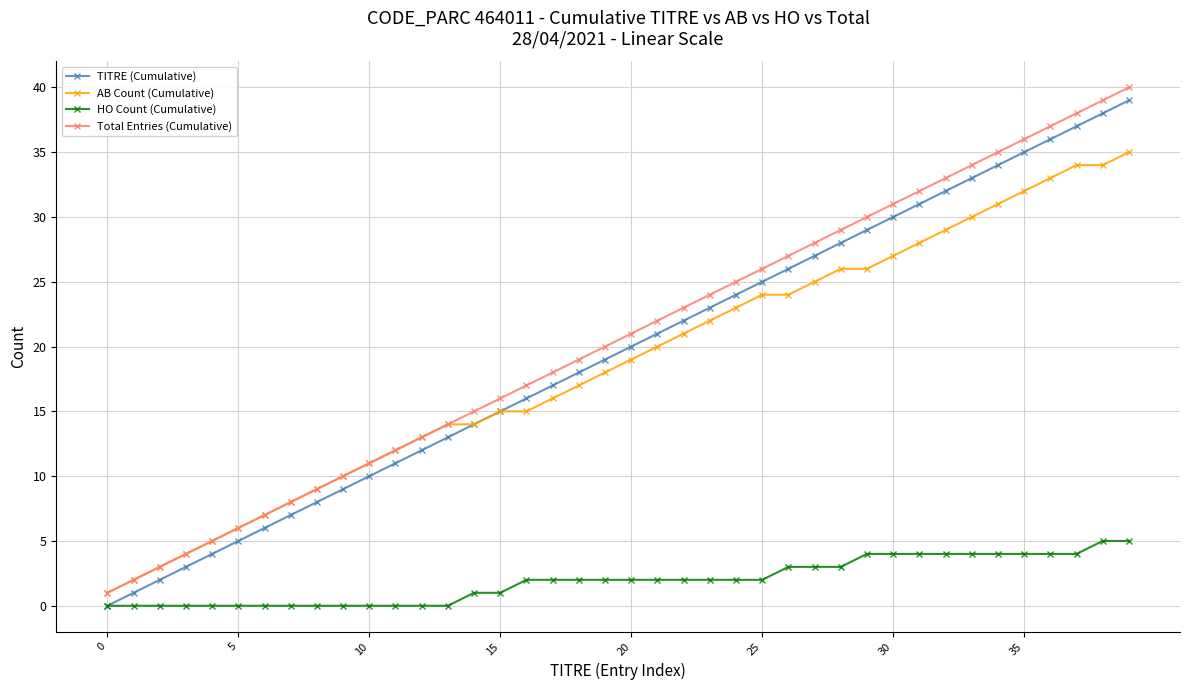

Reading left to right, extract all data points from this chart.

TITRE (Cumulative): 0	1	2	3	4	5	6	7	8	9	10	11	12	13	14	15	16	17	18	19	20	21	22	23	24	25	26	27	28	29	30	31	32	33	34	35	36	37	38	39
AB Count (Cumulative): 1	2	3	4	5	6	7	8	9	10	11	12	13	14	14	15	15	16	17	18	19	20	21	22	23	24	24	25	26	26	27	28	29	30	31	32	33	34	34	35
HO Count (Cumulative): 0	0	0	0	0	0	0	0	0	0	0	0	0	0	1	1	2	2	2	2	2	2	2	2	2	2	3	3	3	4	4	4	4	4	4	4	4	4	5	5
Total Entries (Cumulative): 1	2	3	4	5	6	7	8	9	10	11	12	13	14	15	16	17	18	19	20	21	22	23	24	25	26	27	28	29	30	31	32	33	34	35	36	37	38	39	40